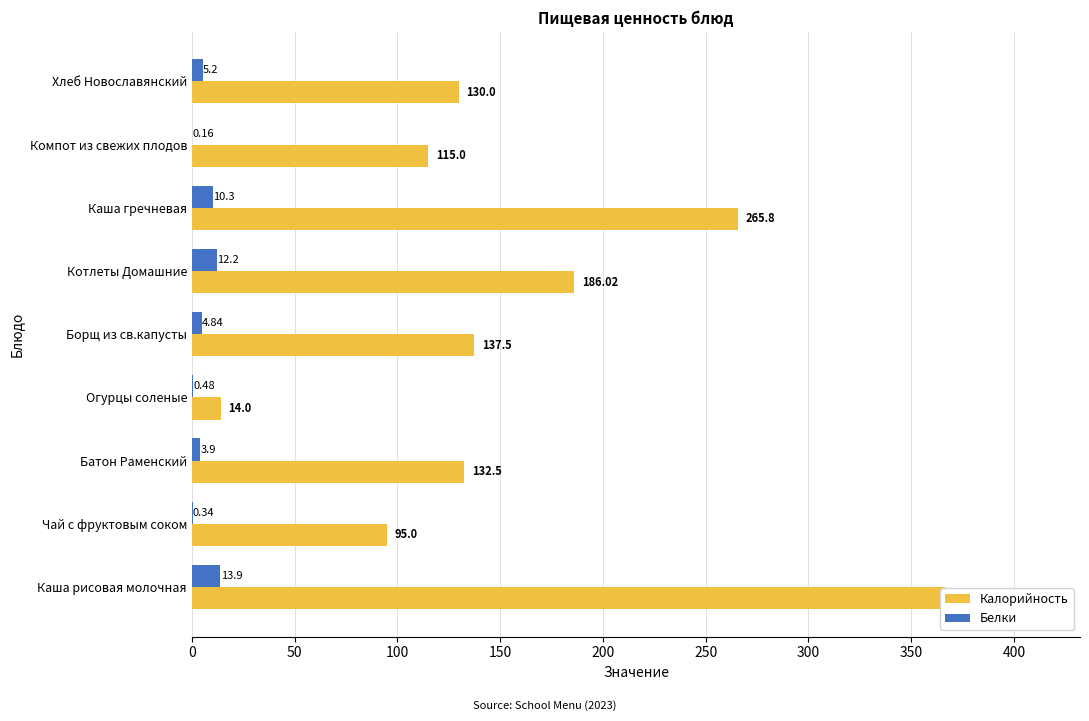

Rank the series by their average value, from lowest to highest.

Белки, Калорийность